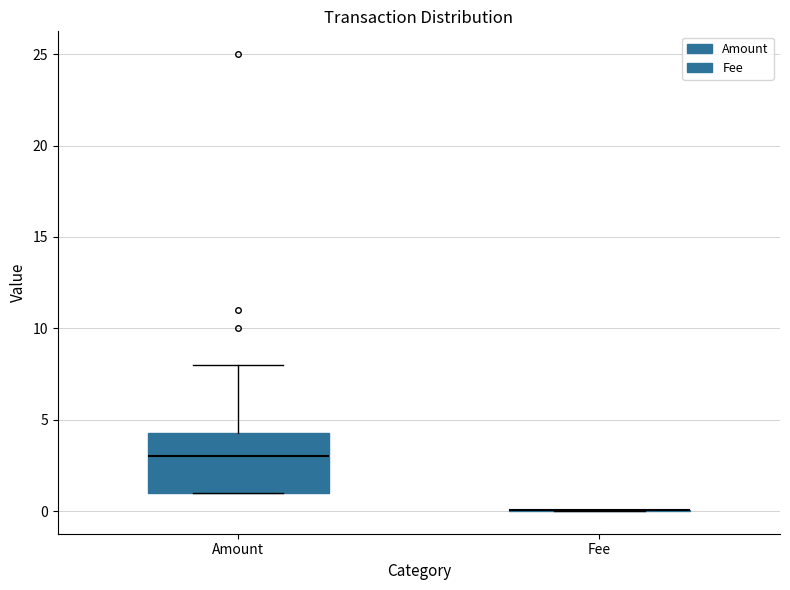

Reading left to right, read every box against the y-axis: the position of its median line, the range the box covers, and the ends of its whiskers. The values are not printed on the chart, so give them approximately, as read against the axis.

Amount: median 3.0, box 1.0 to 4.5, whiskers 1.0 to 8.0
Fee: box collapsed to a line at 0.0, whiskers 0.0 to 0.0